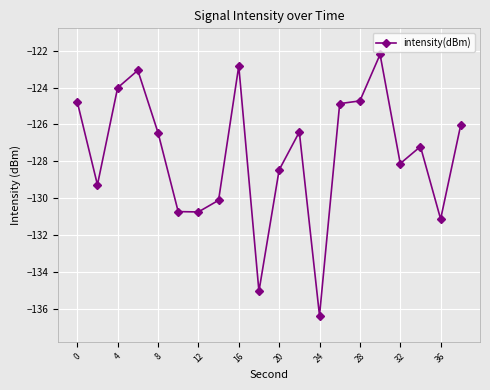

What is the minimum value shown in the chart?

-136.4